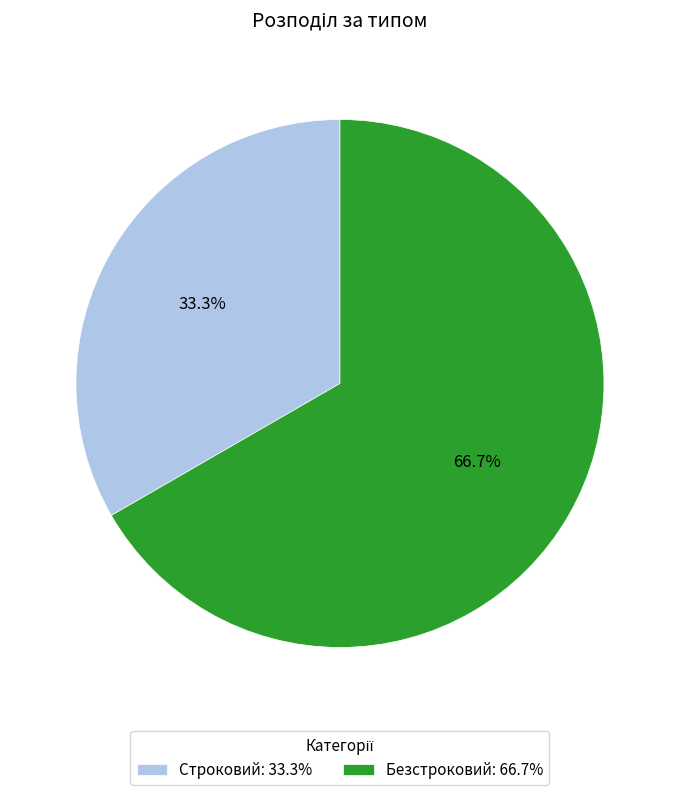

What is the ratio of the value at Безстроковий: 66.7% to the value at Строковий: 33.3%?

2.0